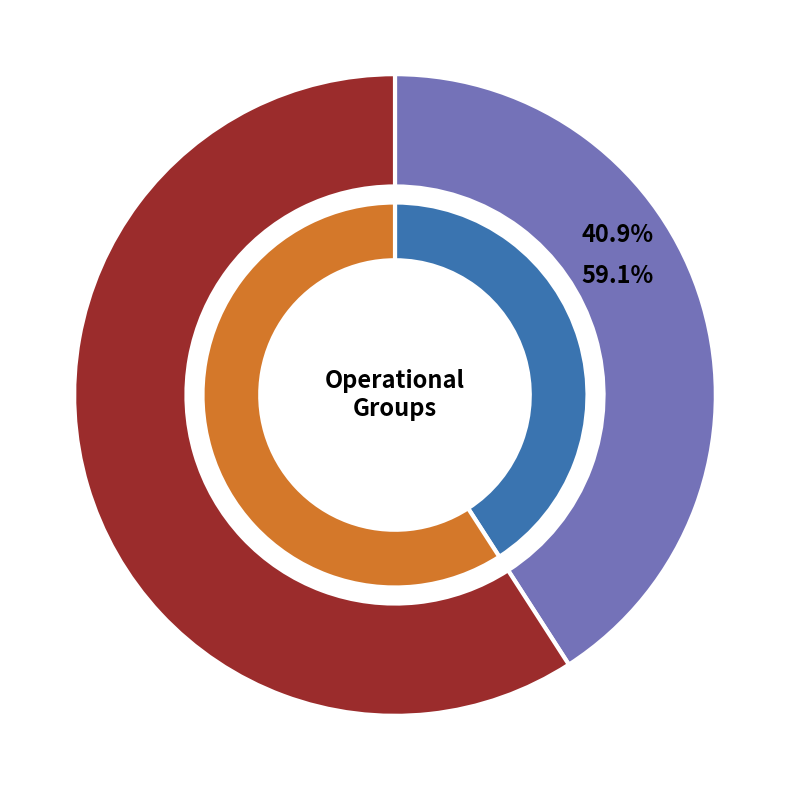

How many segments does this pie chart have?

2